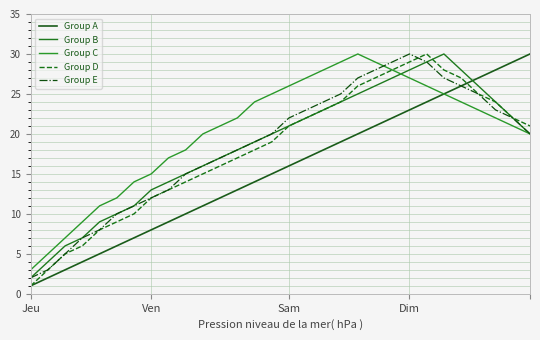

Count the number of categories in the chart.

30